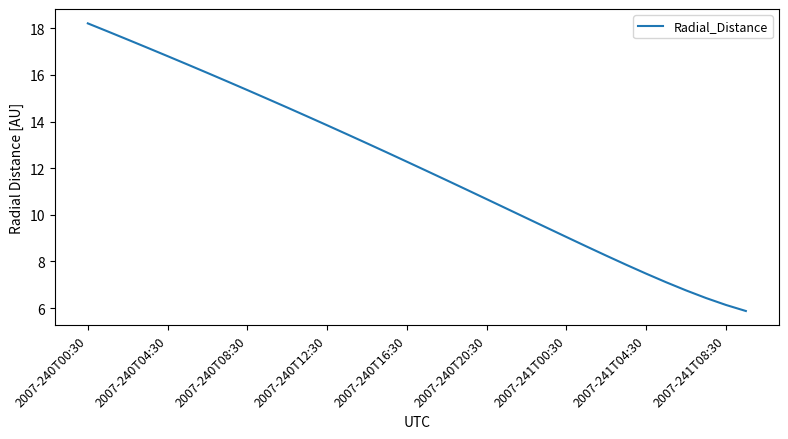

What is the smallest value displayed?

5.9